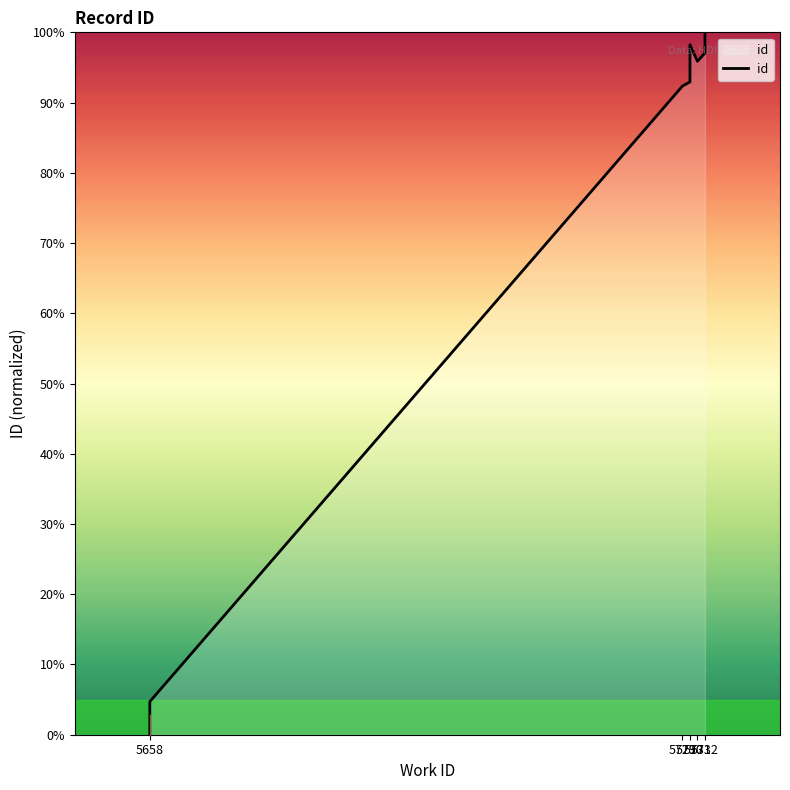

True or false: there are more than 2 points higher than both neighbors.

False